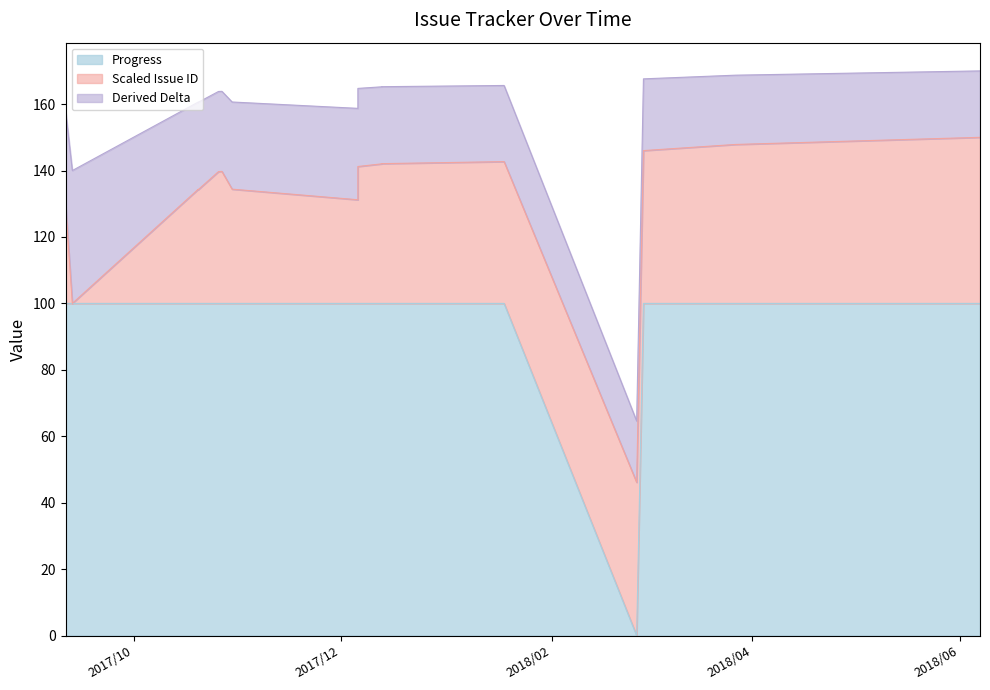

True or false: the data shows 33 at 2018/01/18.

False